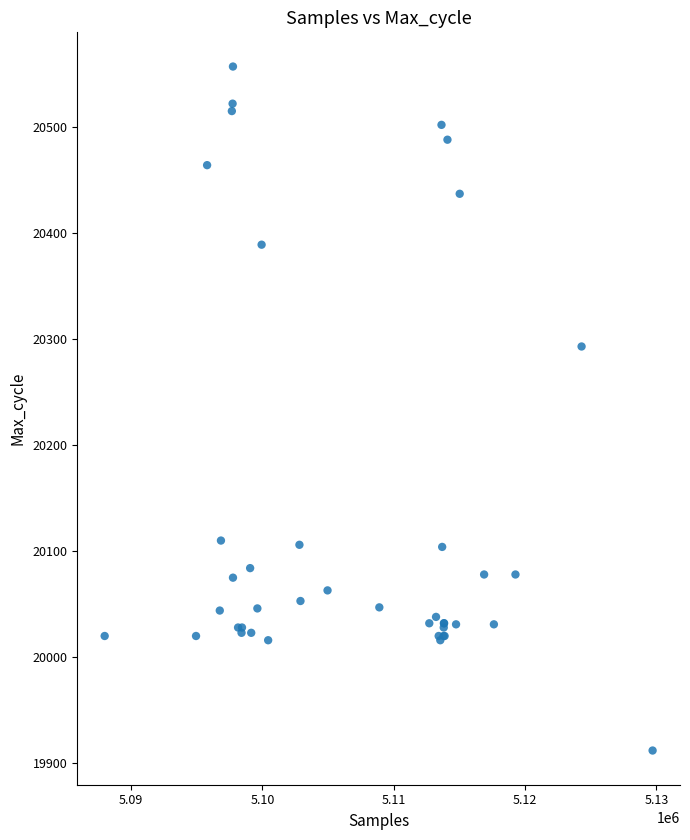

What Y value in the scatter plot is closest to 20234?

20293